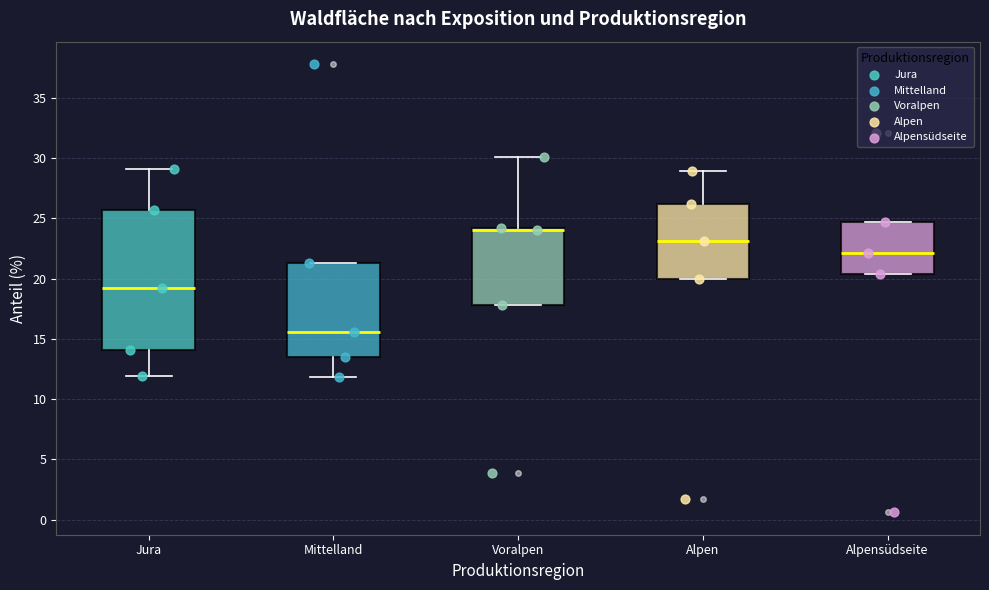

Comparing the boxes themselves (not the whiskers), which one is the tallest?

Jura